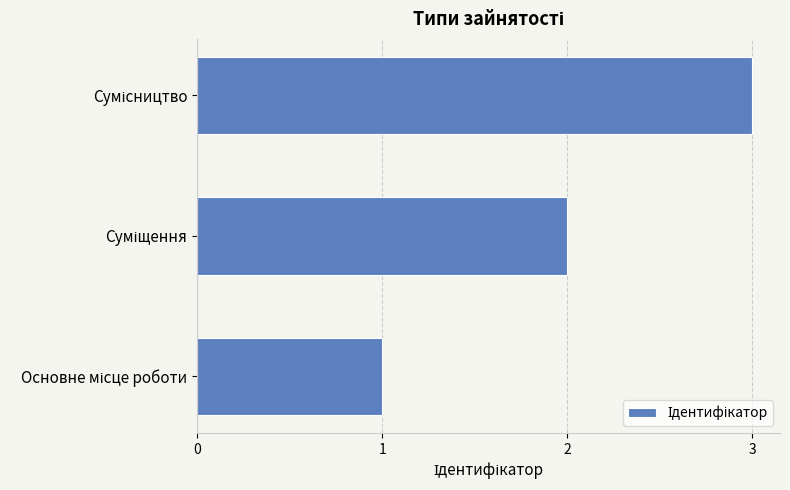

What is the sum of all values?

6